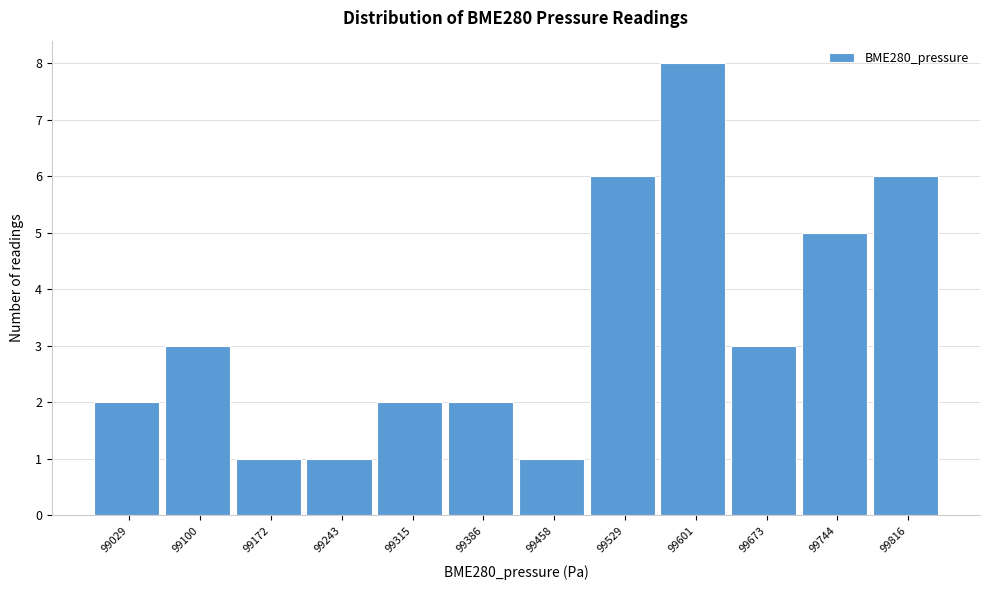

Reading right to left, extract all data points from this chart.

6	5	3	8	6	1	2	2	1	1	3	2